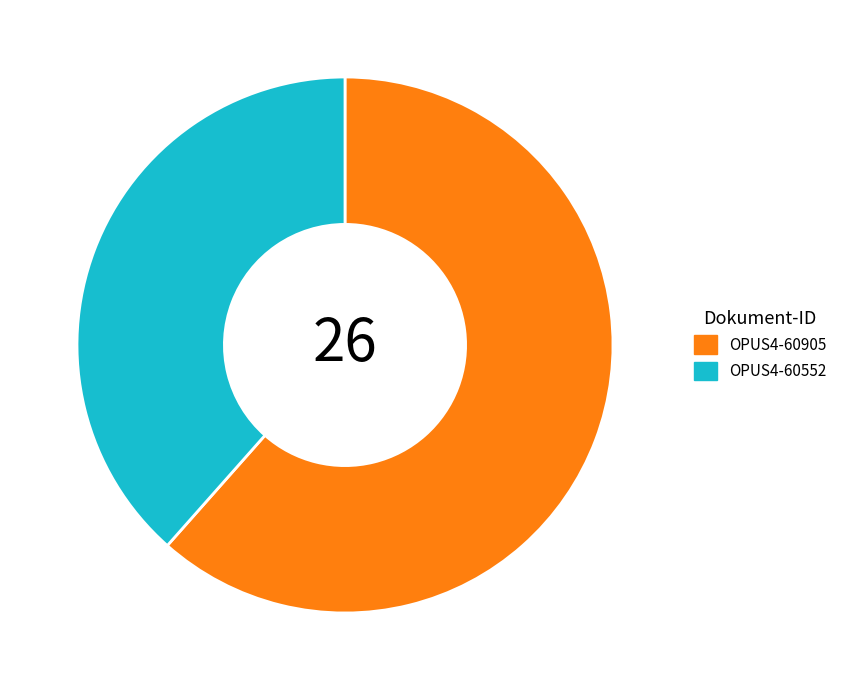

True or false: OPUS4-60552 accounts for 38% of the total.

True